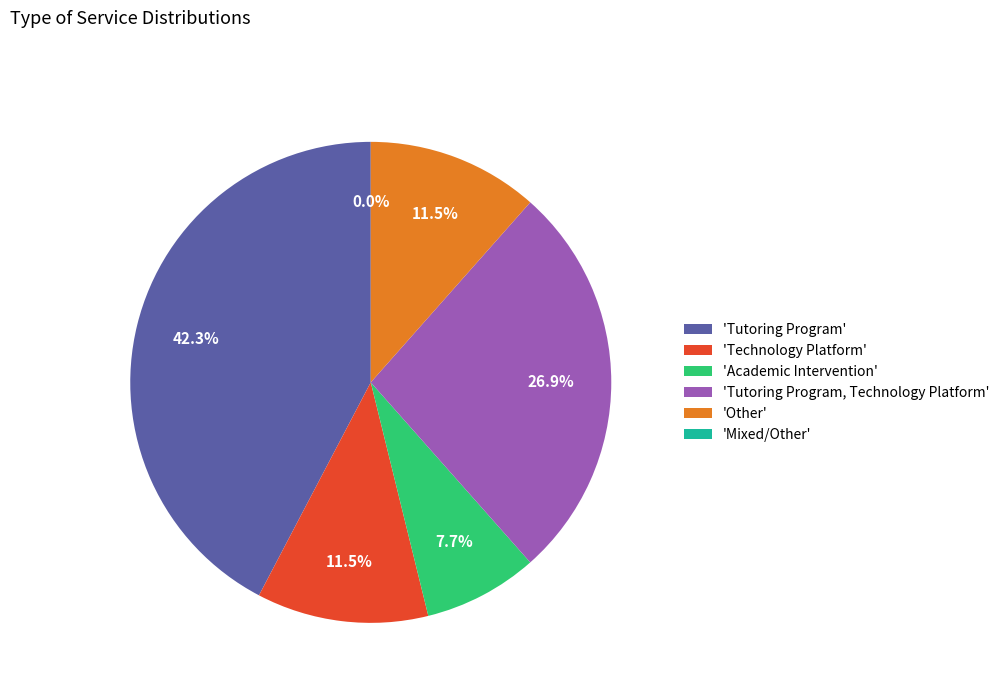

To the nearest percent, what is the average slice percentage?

17%